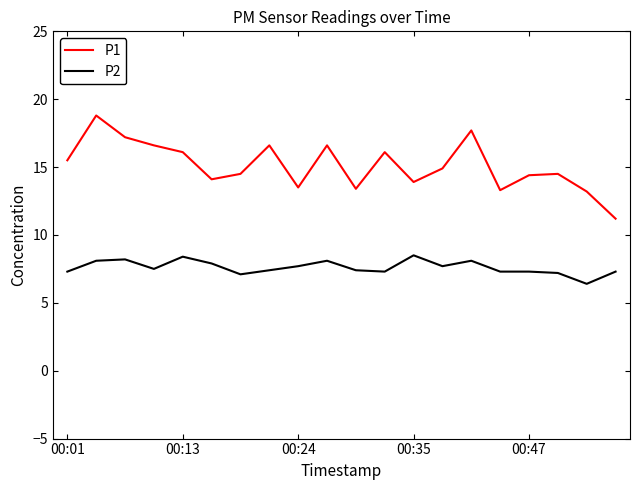

True or false: P1 and P2 intersect in this chart.

False